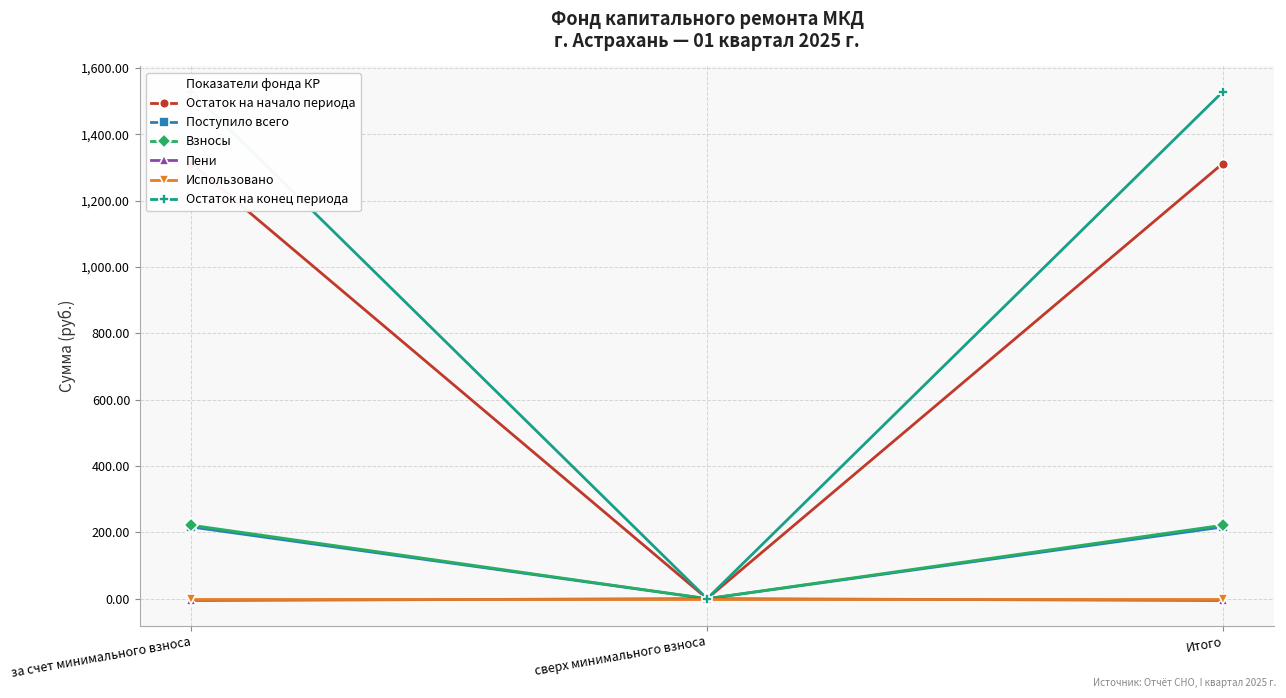

Does the chart have visible grid lines?

Yes